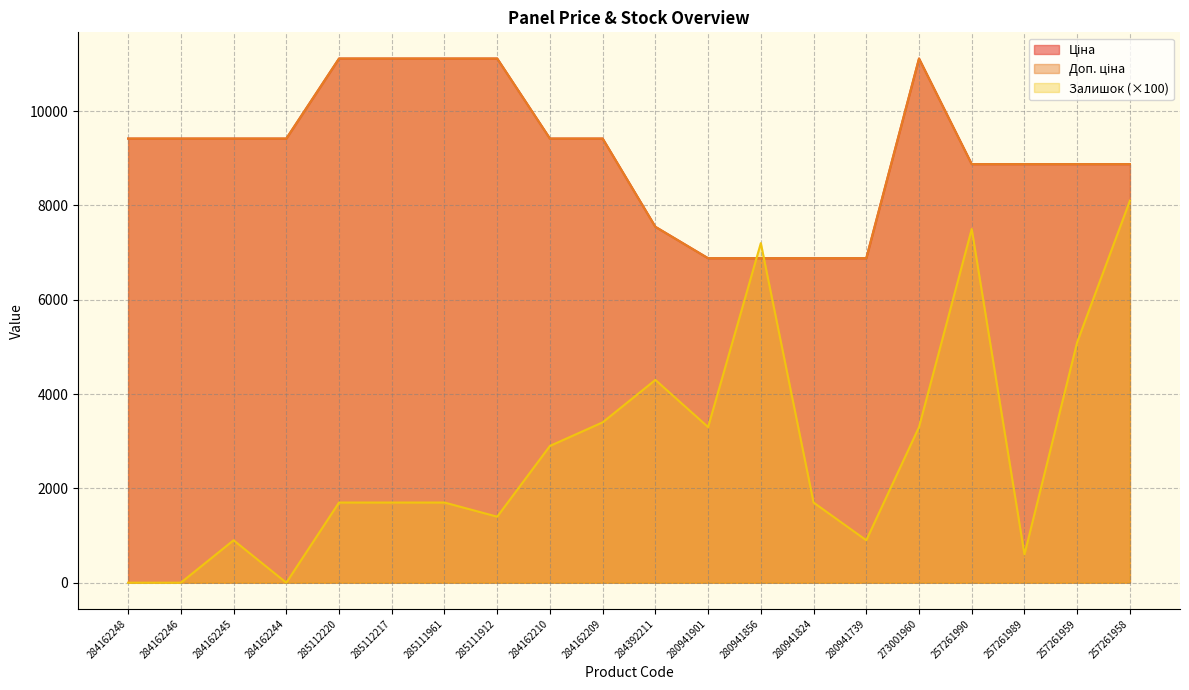

What is the difference between the Доп. ціна values at 280941856 and 284162248?

2537.4